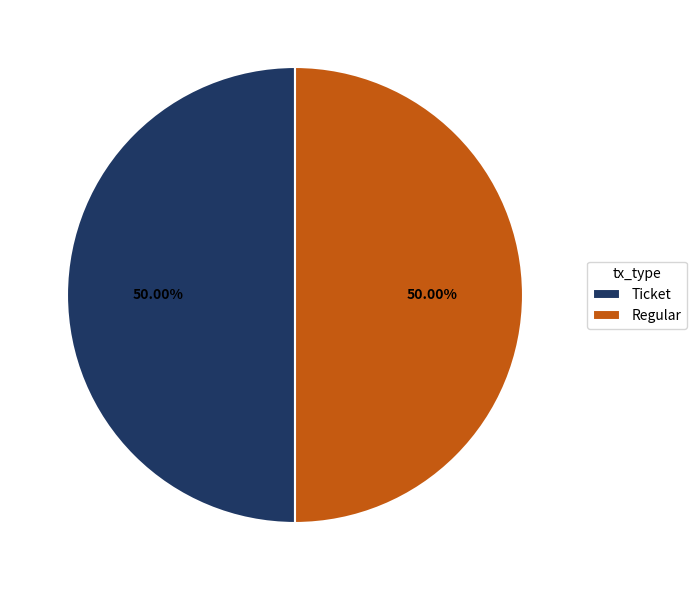

What is the ratio of the value at Regular to the value at Ticket?

1.0